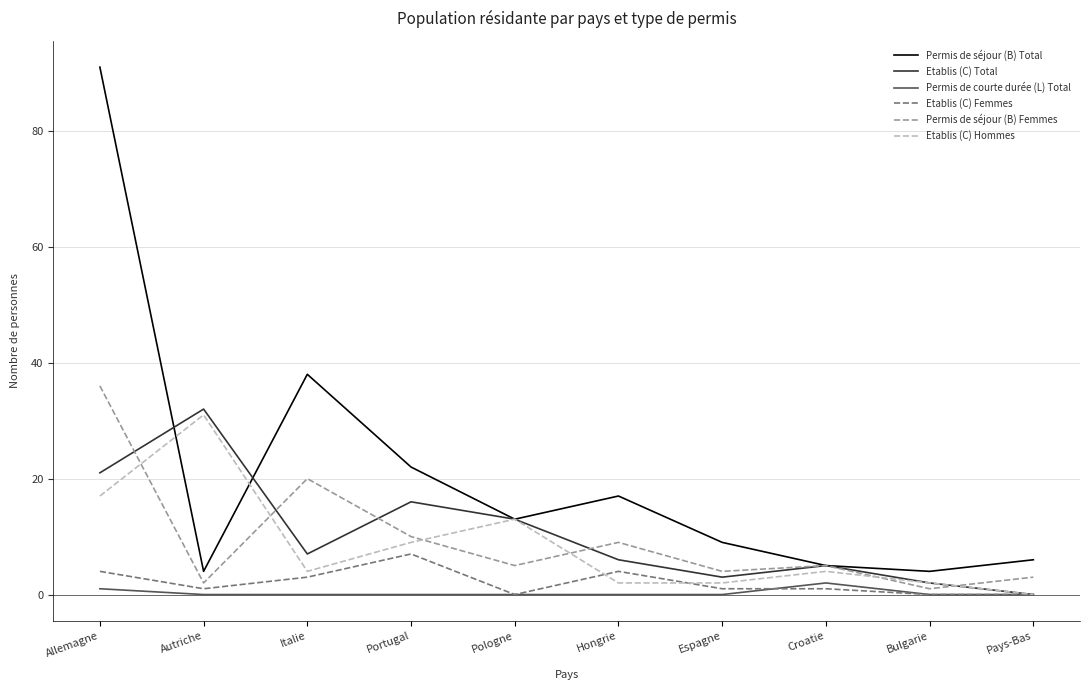

What value does the Permis de séjour (B) Total series have at Italie?

38